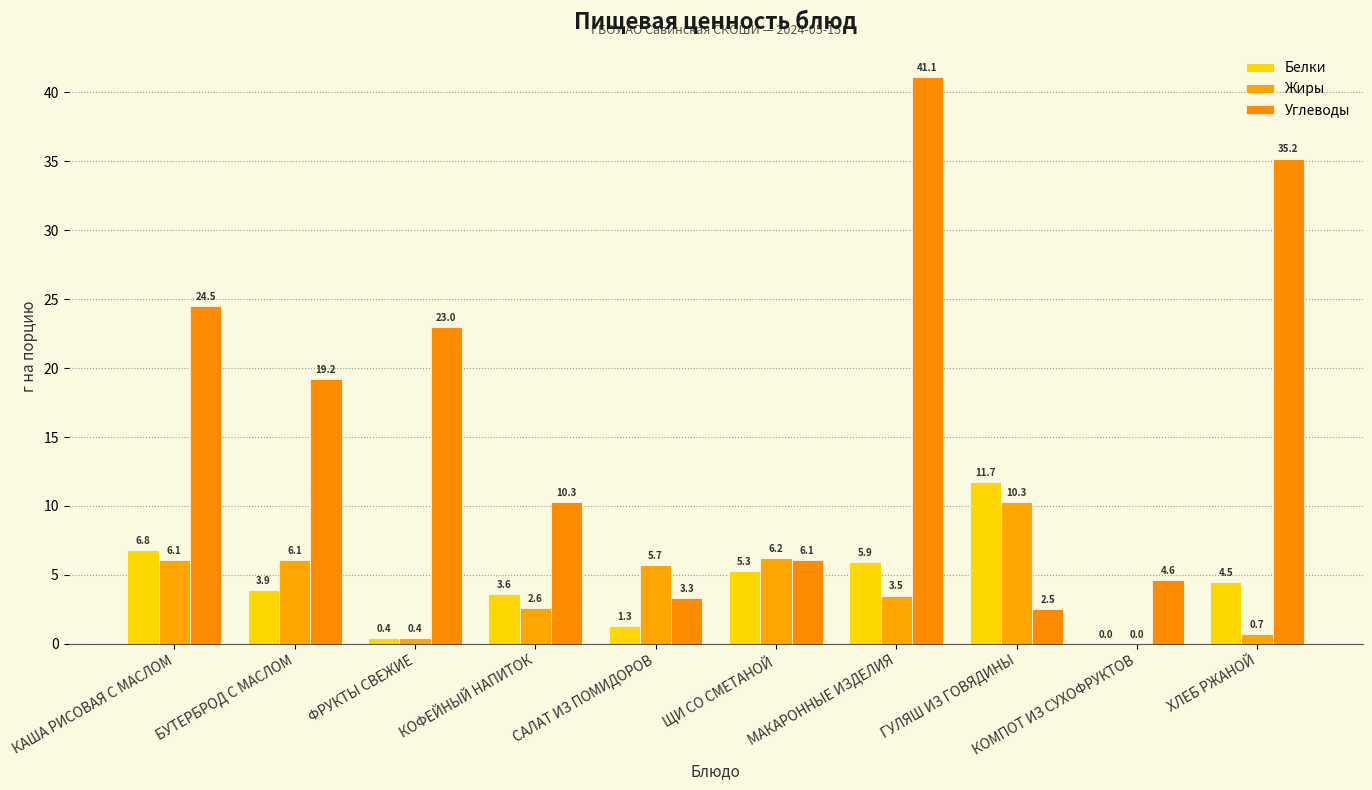

What are all the series names shown in the legend?

Белки, Жиры, Углеводы